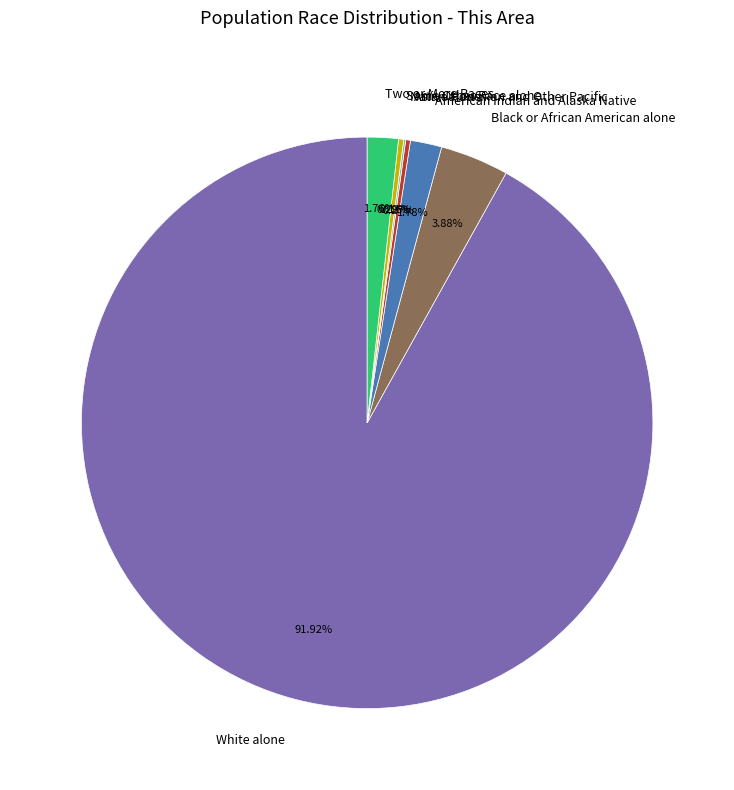

Which has a higher value, Two or More Races or White alone?

White alone